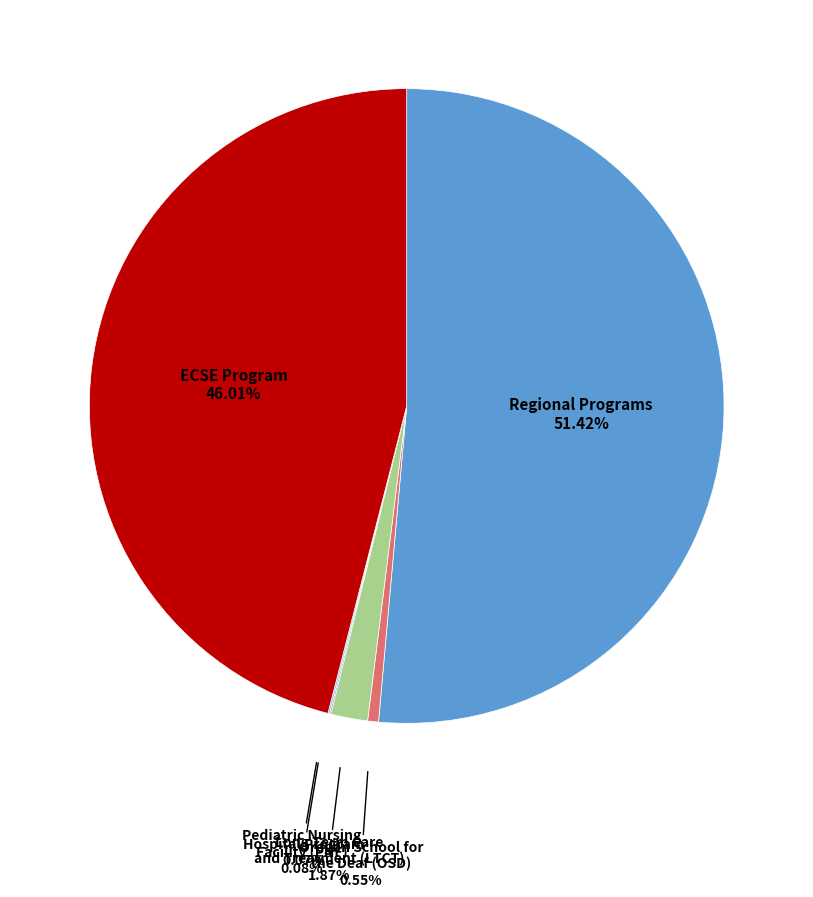

Is there a majority slice in this chart?

Yes